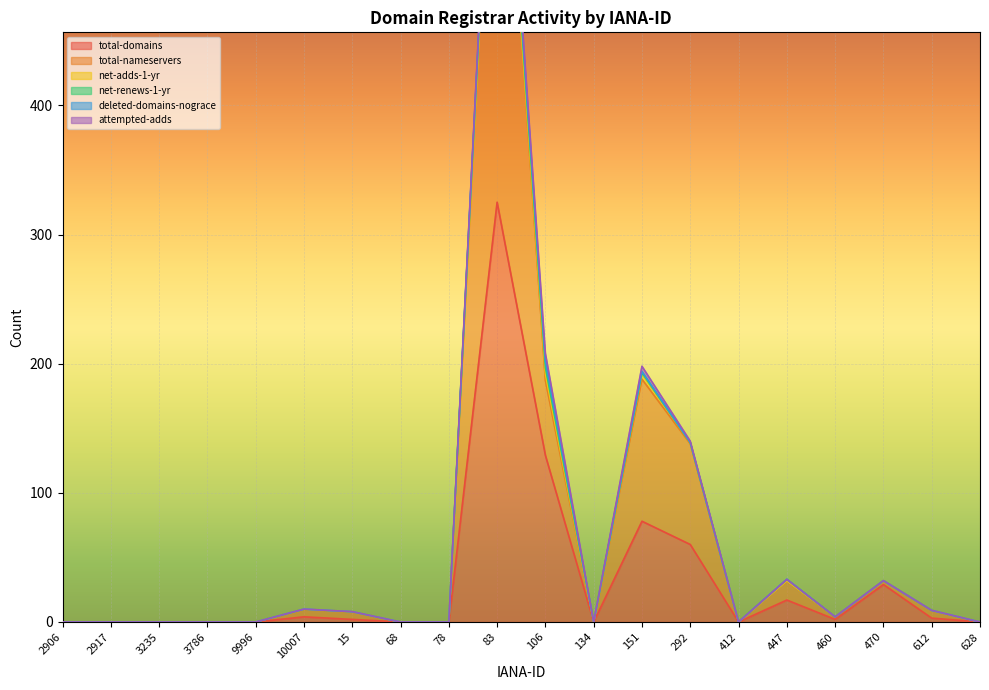

The total-domains series shows 85 at 83. True or false?

False